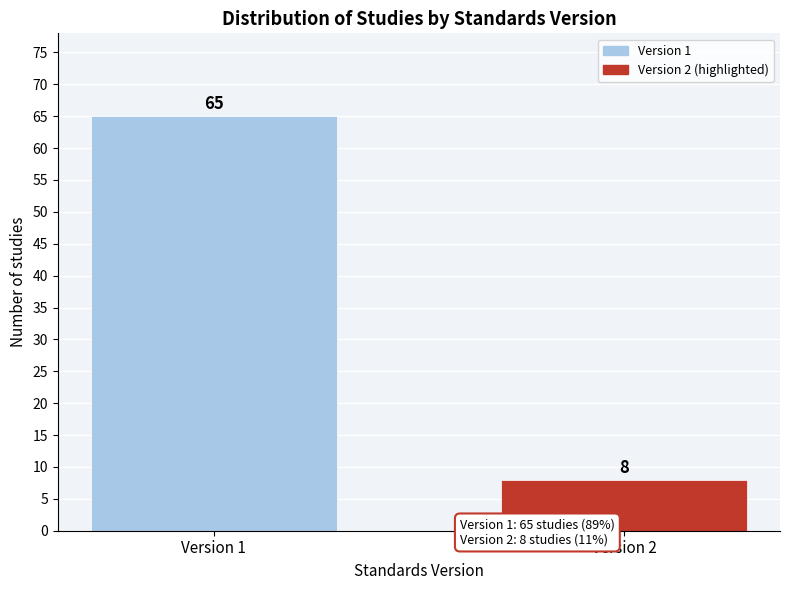

Reading right to left, list all the values displayed in this chart.

Version 2=8	Version 1=65